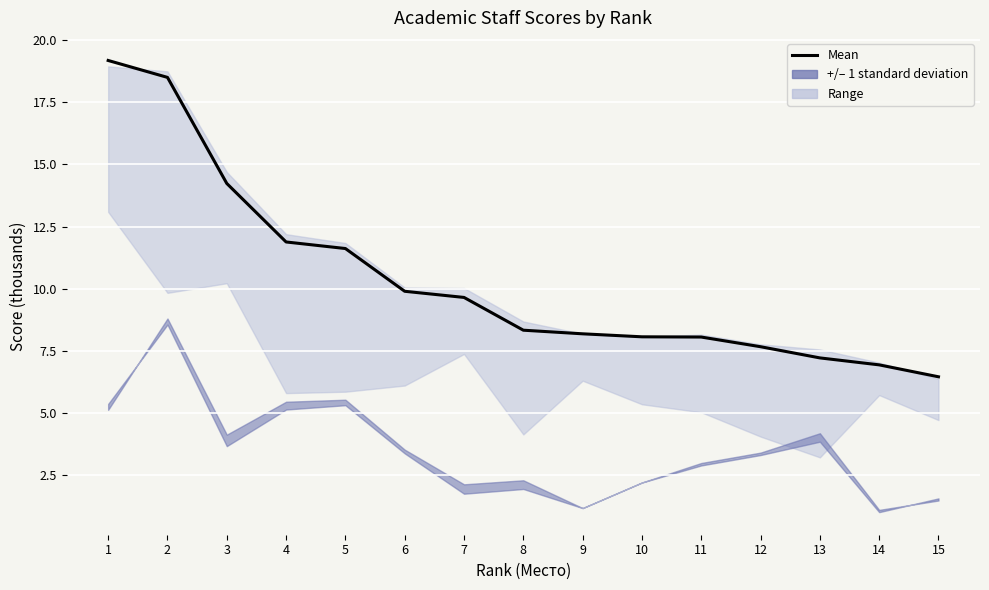

What is the maximum value shown in the chart?

19.2